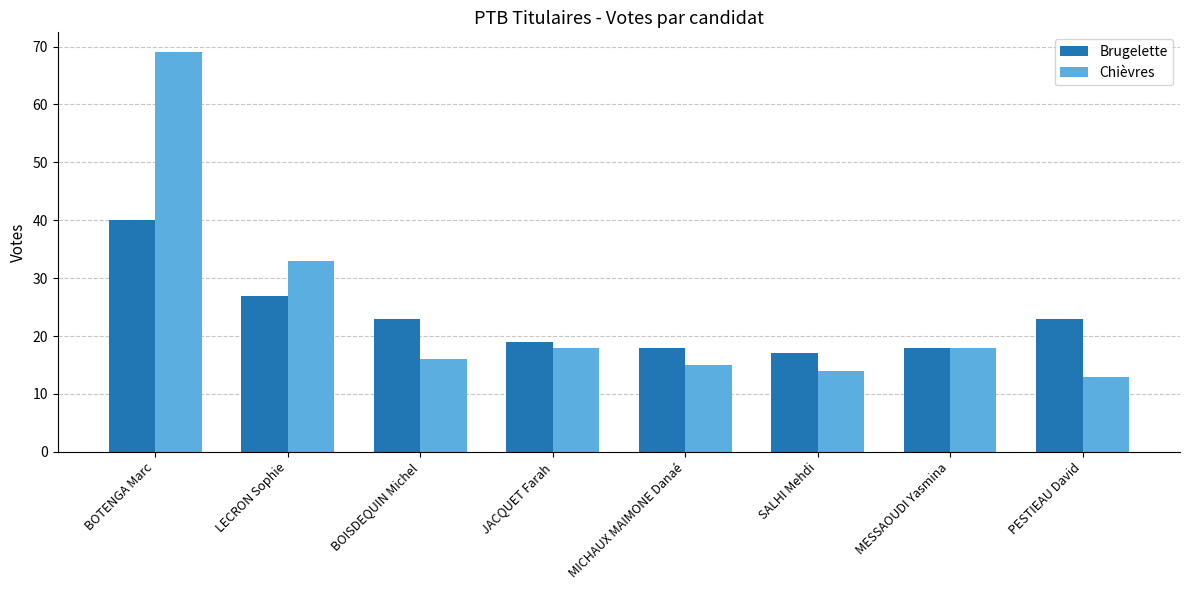

What is the difference between the maximum and minimum values in the Chièvres series?

56